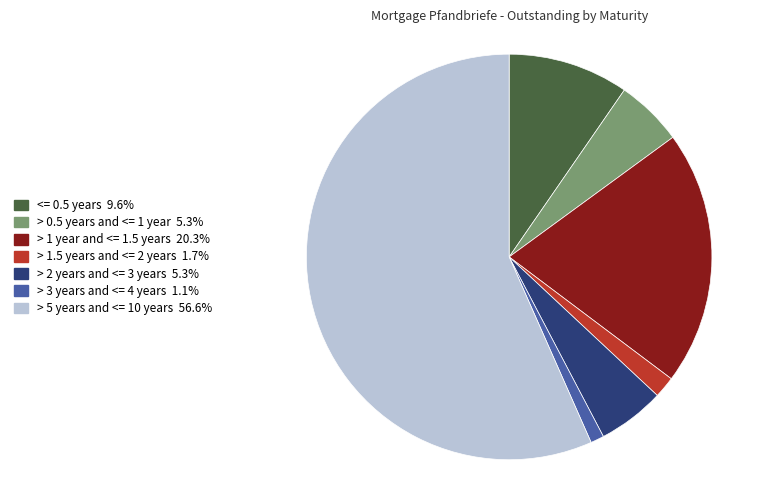

What is the ratio of the value at > 1 year and <= 1.5 years 20.3% to the value at > 2 years and <= 3 years 5.3%?

3.8